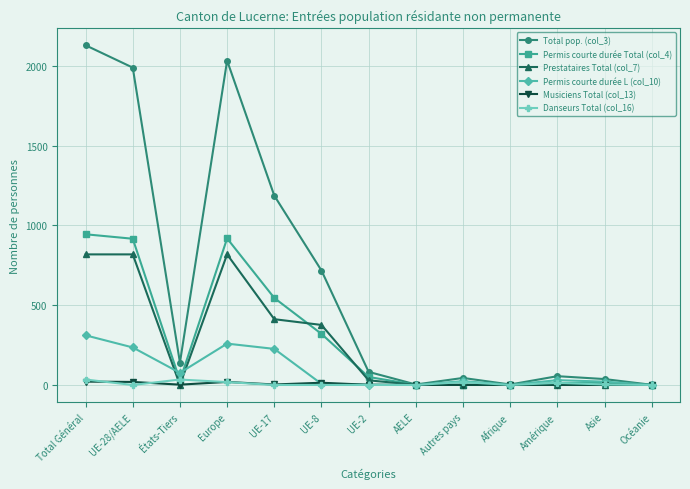

Which series has the largest total across all categories?

Total pop. (col_3)